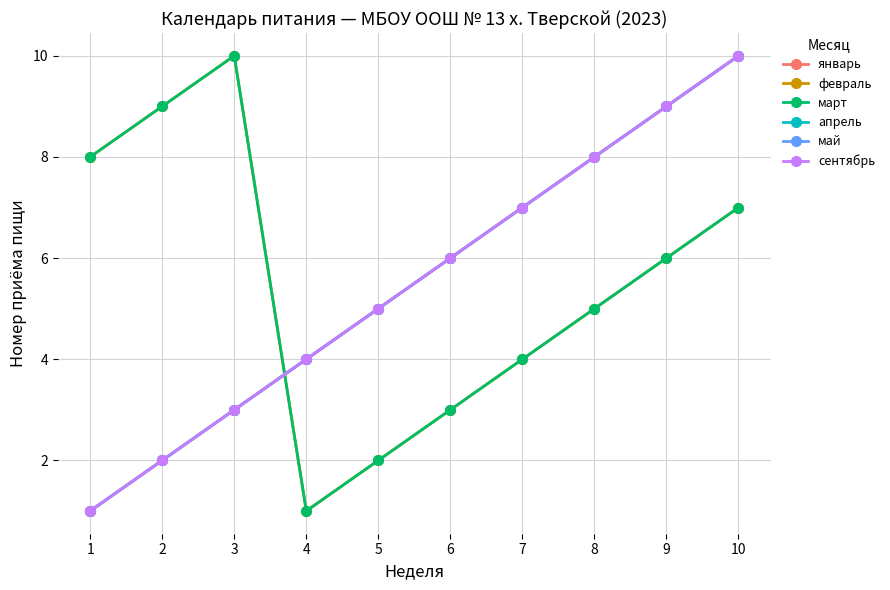

Is the value of сентябрь at 10 greater than the value of февраль at 4?

Yes